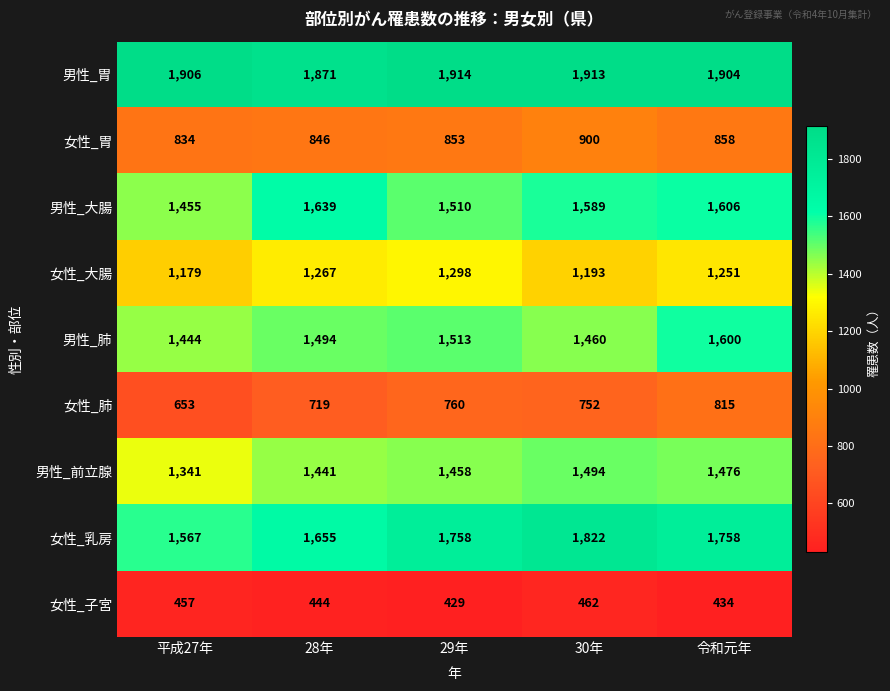

What is the sum of the 男性_前立腺 values at 30年 and 28年?

2935